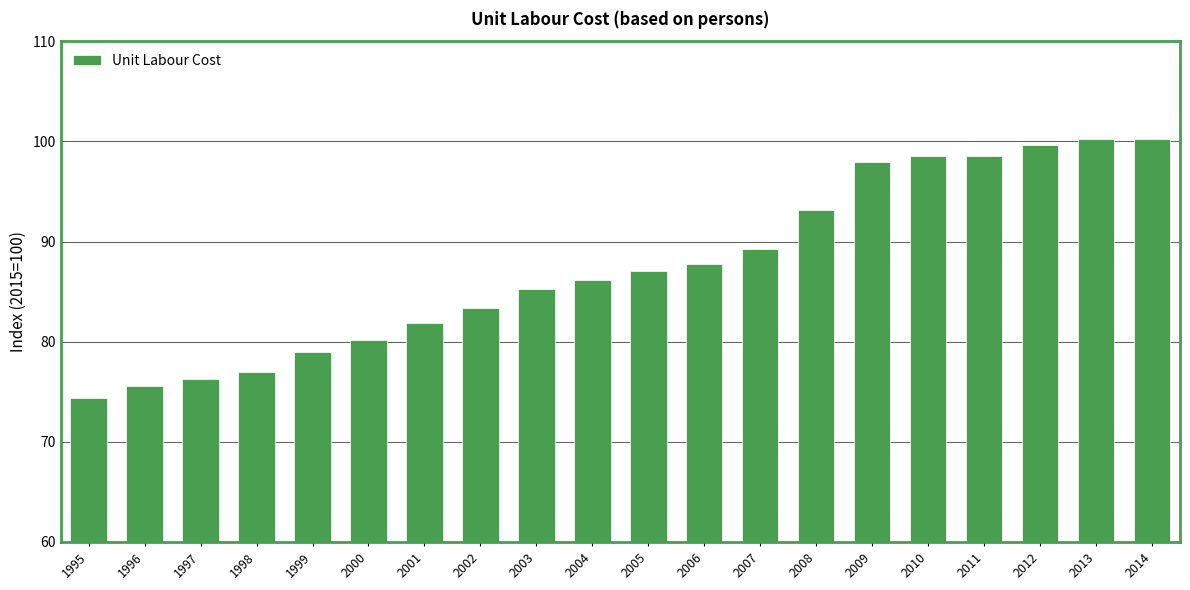

Are the bars horizontal?

No